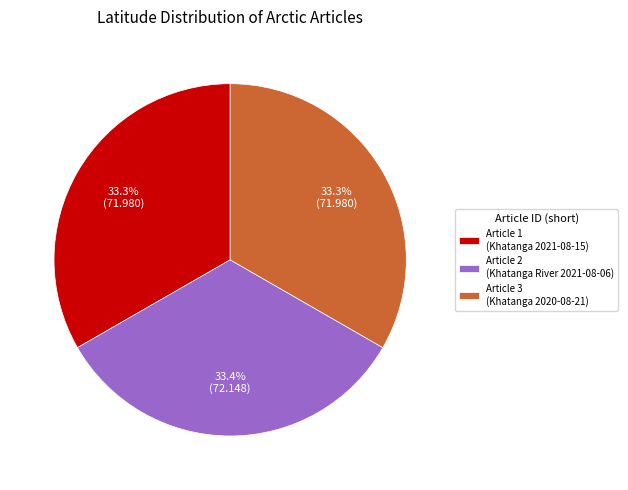

Is Article 2 (Khatanga River 2021-08-06) the majority of the pie?

No